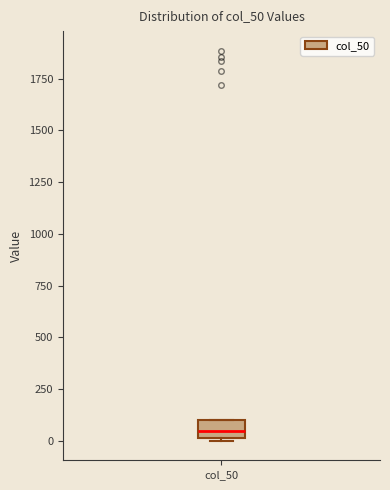

Where is the lower edge of the box for col_50 on the y-axis? The values are not printed on the chart, so give them approximately, as read against the axis.

0